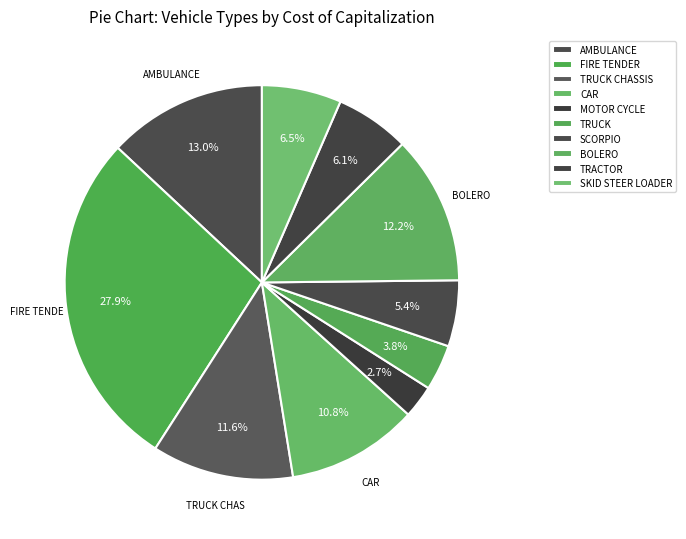

True or false: MOTOR CYCLE accounts for 3% of the total.

True